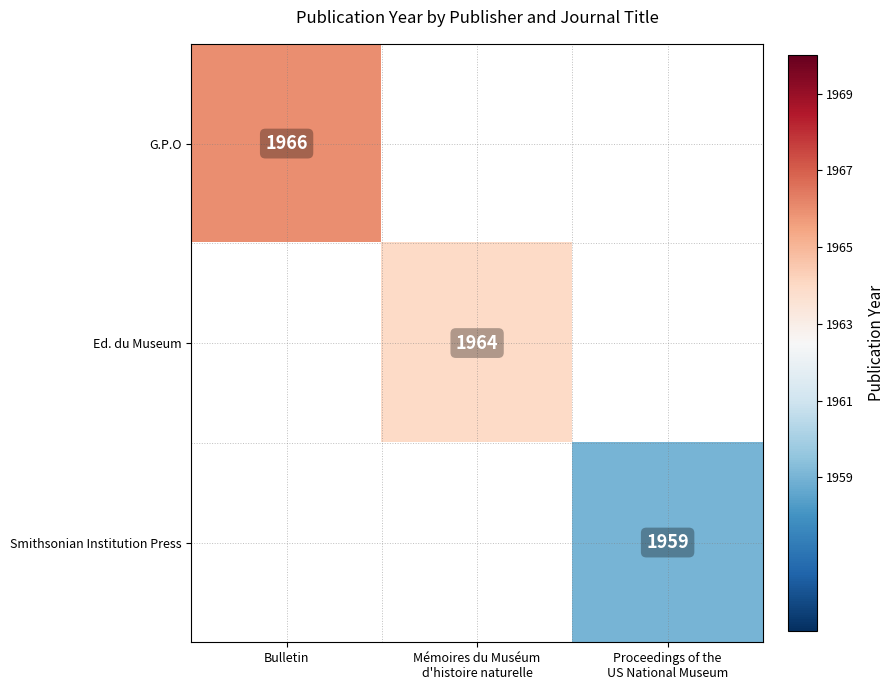

At how many categories does at least one series exceed 1965?

1